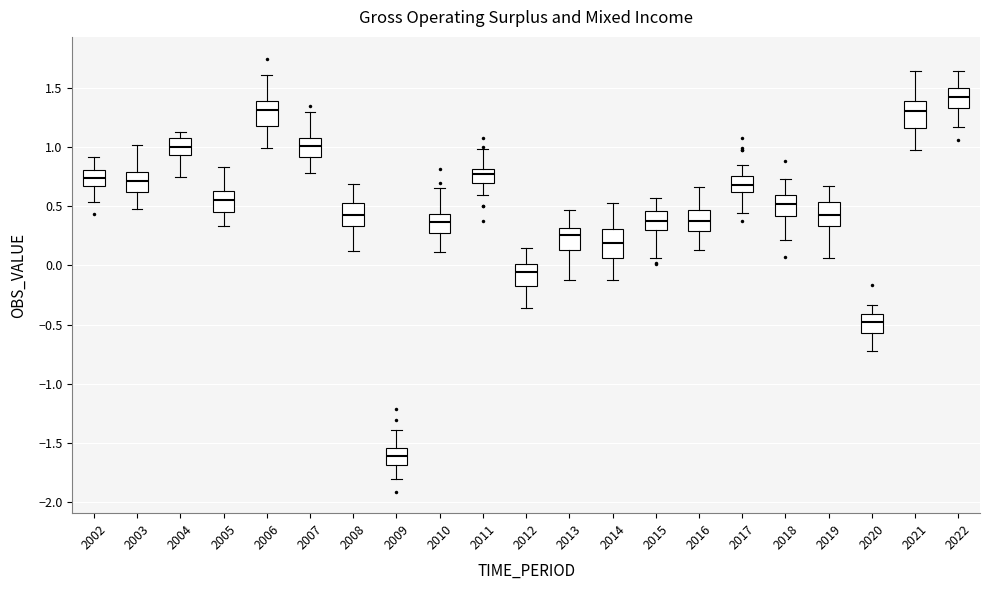

Which box's median line is the highest?

2022